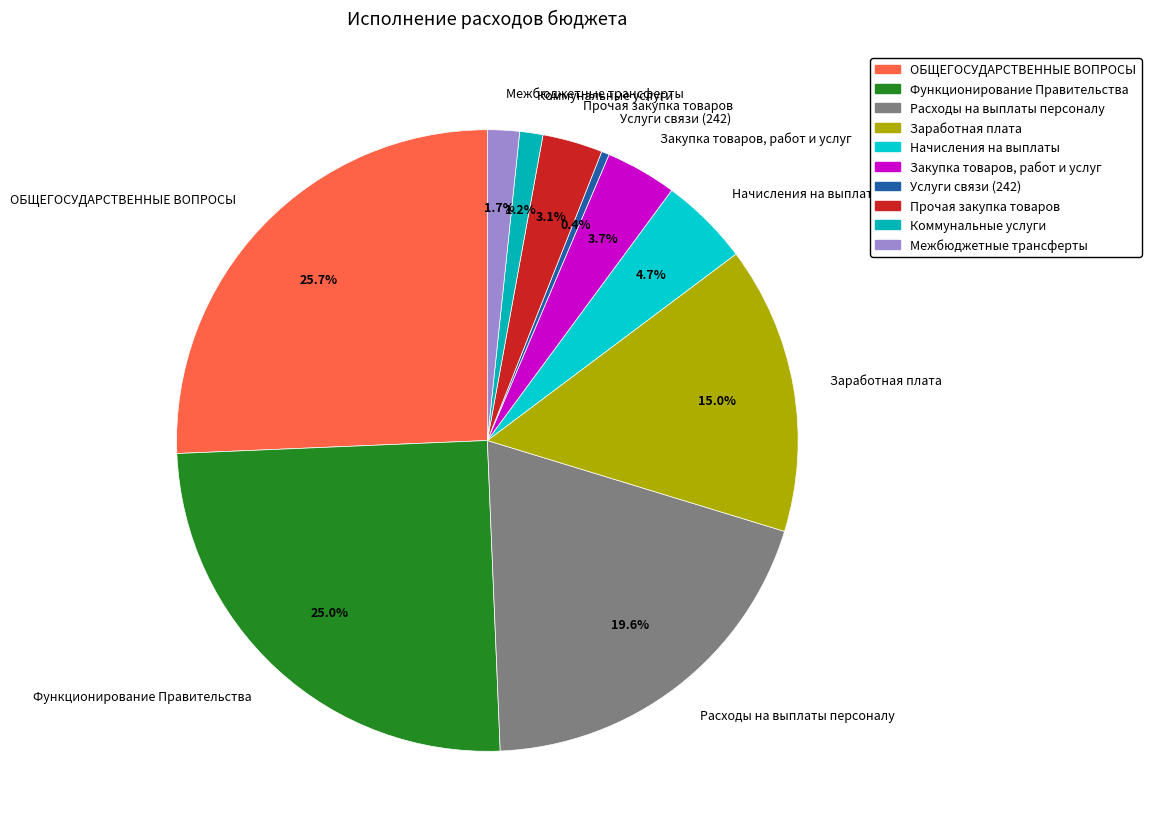

Which category has the smallest portion of the pie?

Услуги связи (242)